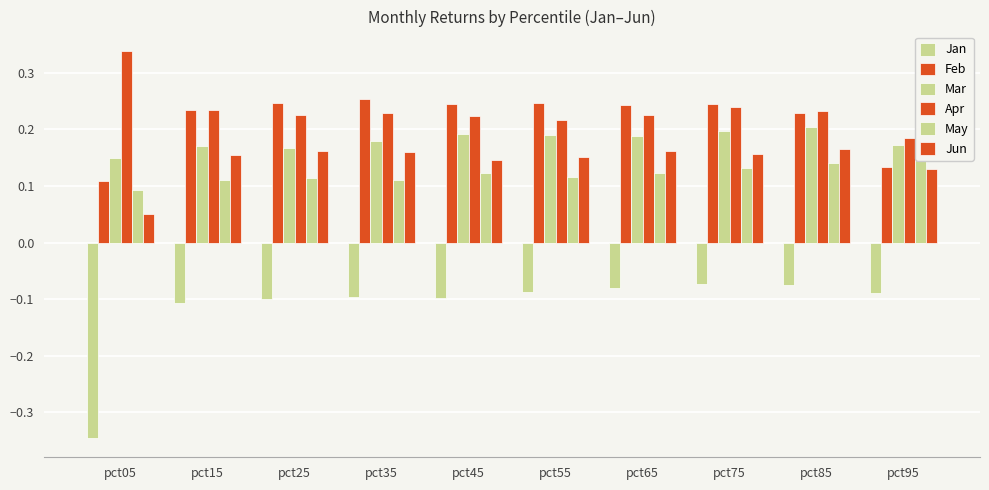

What is the maximum value shown in the chart?

0.3